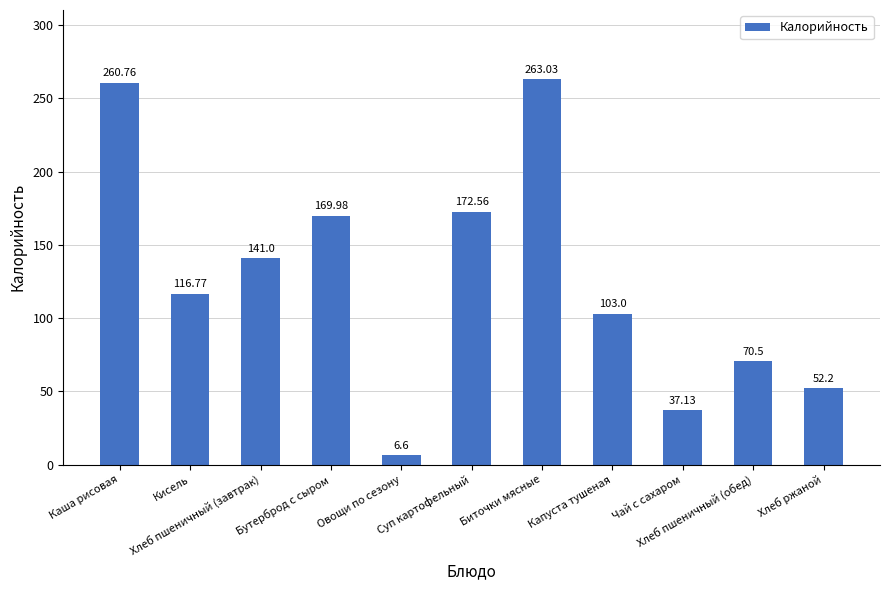

What is the difference between the second highest and second lowest values?

223.6